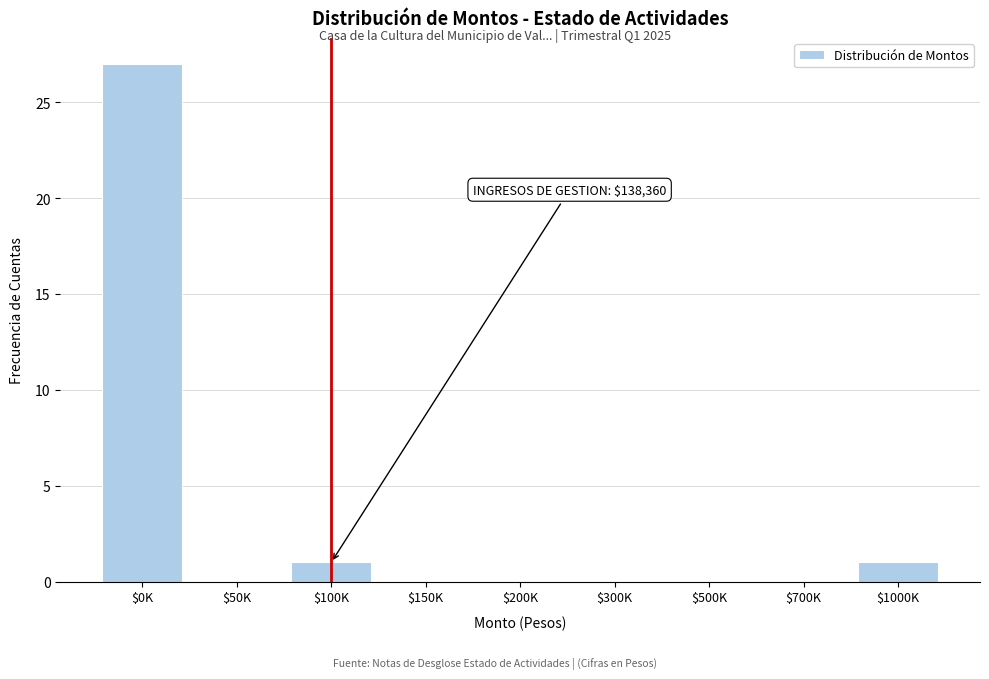

The chart shows a value of 0 at $200K. True or false?

True